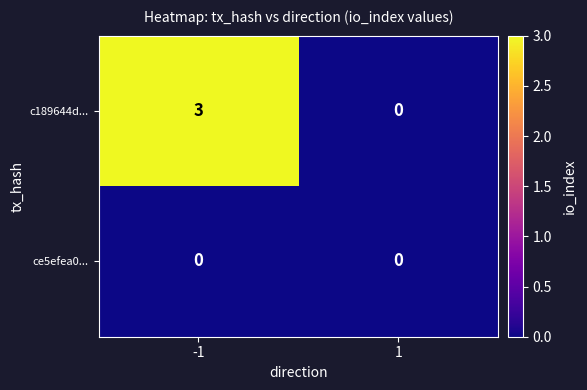

Which series has the widest spread of values?

c189644d...